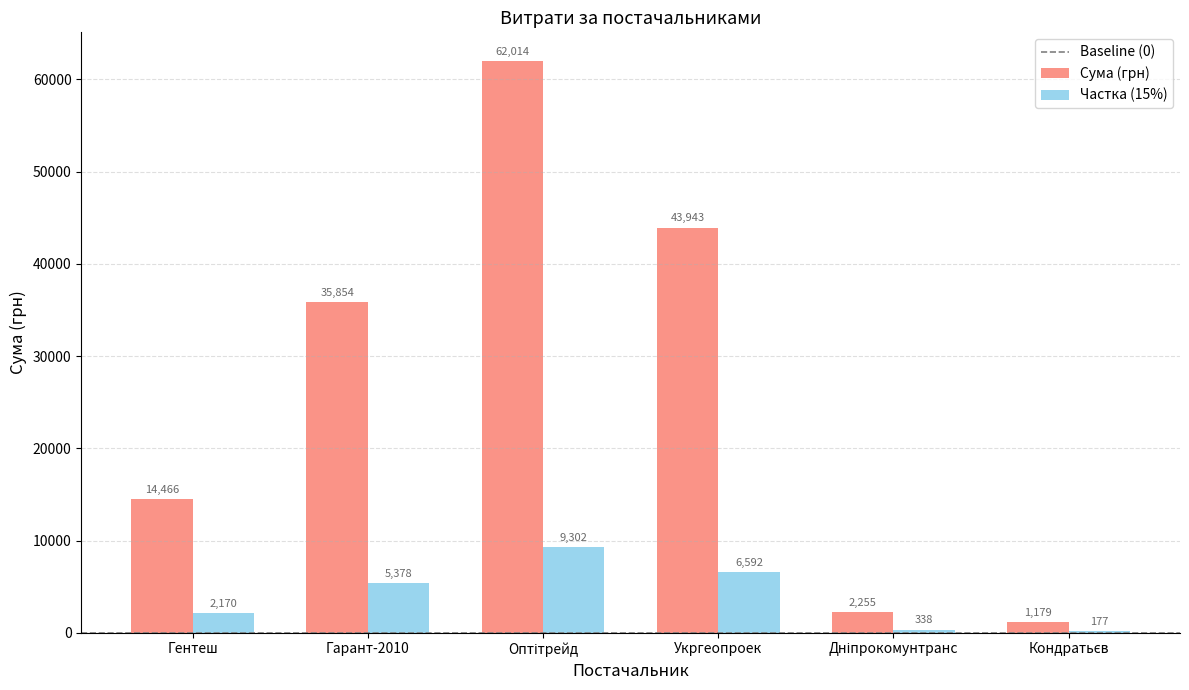

How many distinct data groups are displayed?

2